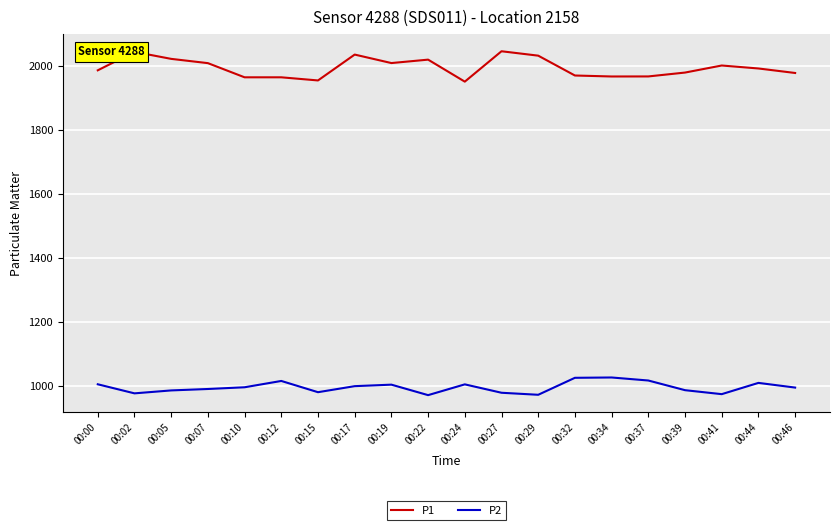

How many values in the P2 series exceed 997?

10